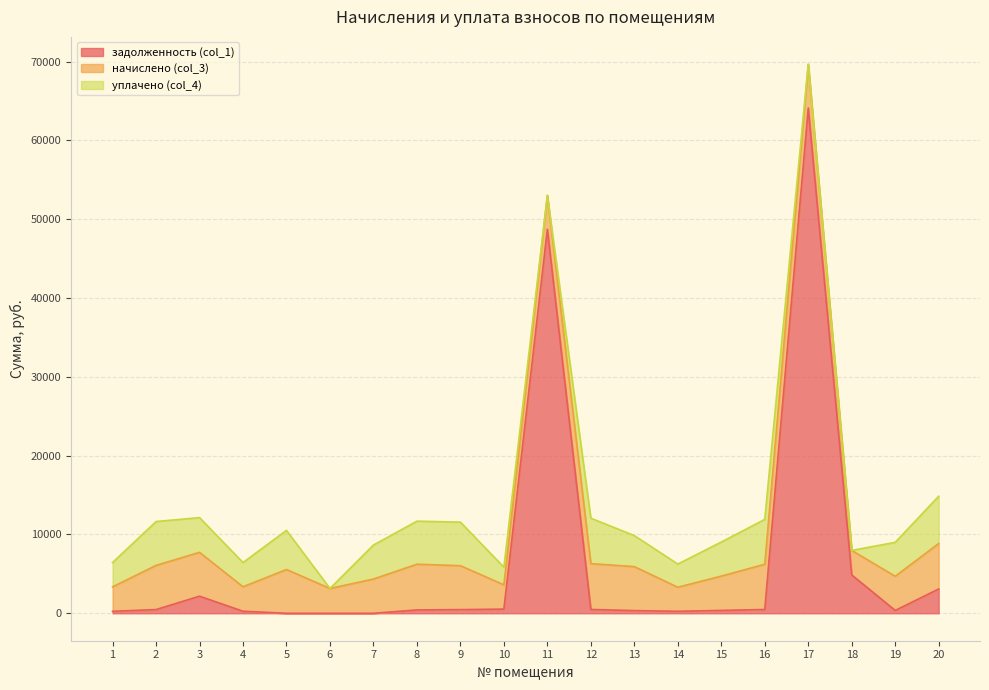

True or false: уплачено (col_4) has a value of 6067.8 at 13.

False